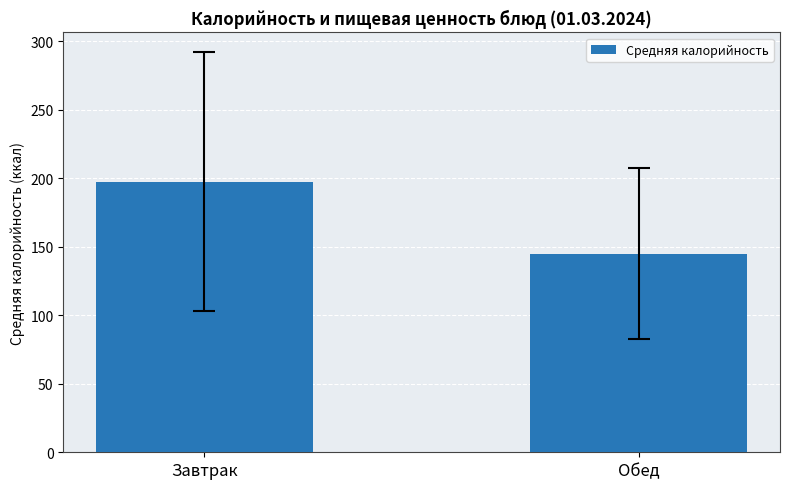

Reading left to right, extract all data points from this chart.

Завтрак=197.3	Обед=145.0